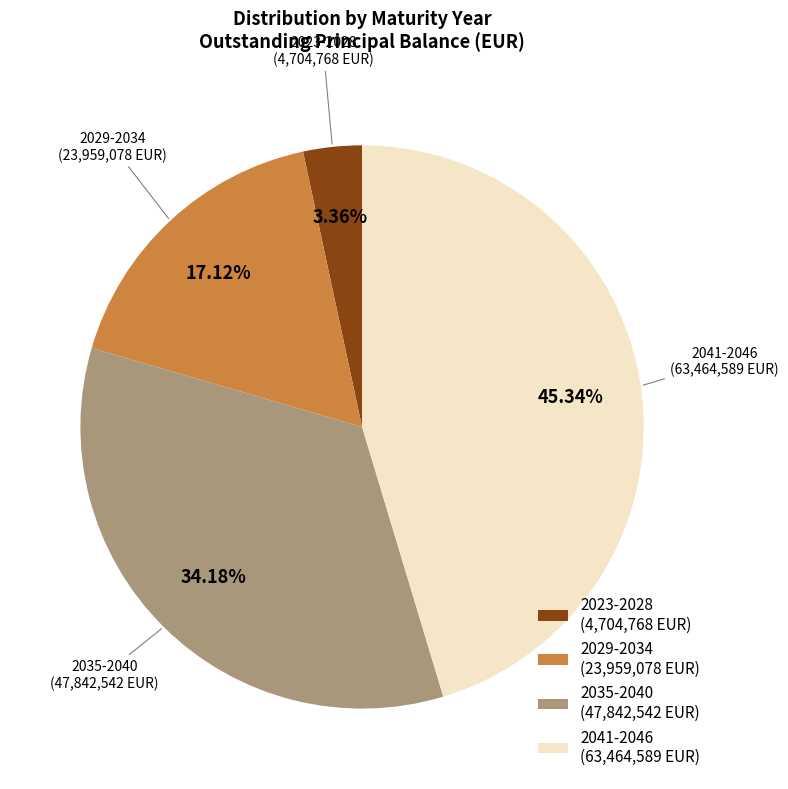

Is the sum of 2023-2028 (4,704,768 EUR) and 2029-2034 (23,959,078 EUR) greater than half?

No